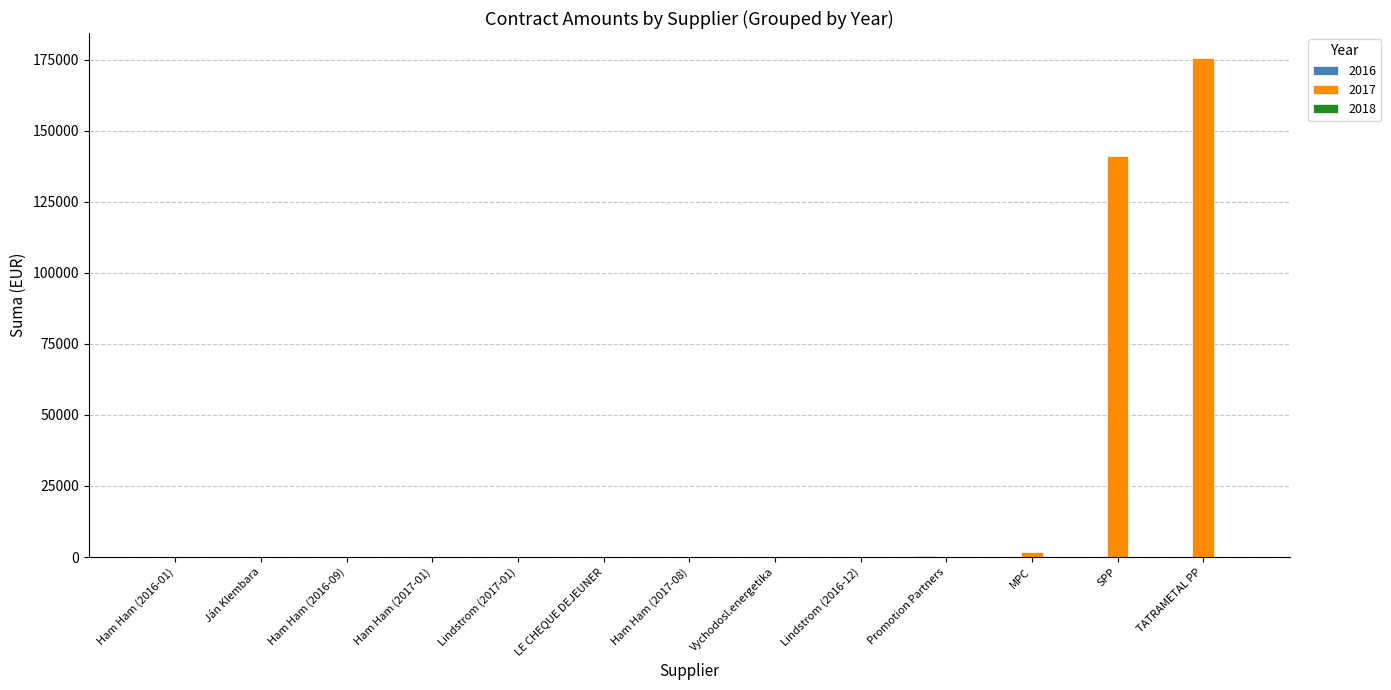

What is the highest value of the 2017 series?

175595.8